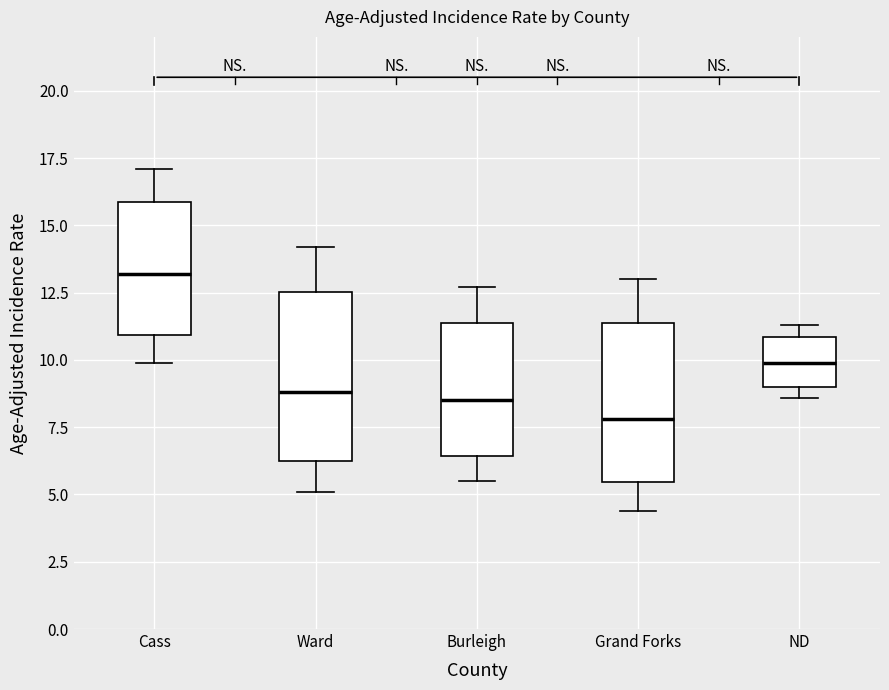

Reading left to right, read every box against the y-axis: the position of its median line, the range the box covers, and the ends of its whiskers. The values are not printed on the chart, so give them approximately, as read against the axis.

Cass: median 13.0, box 11.0 to 16.0, whiskers 10.0 to 17.0
Ward: median 9.0, box 6.5 to 12.5, whiskers 5.0 to 14.0
Burleigh: median 8.5, box 6.5 to 11.5, whiskers 5.5 to 12.5
Grand Forks: median 8.0, box 5.5 to 11.5, whiskers 4.5 to 13.0
ND: median 10.0, box 9.0 to 11.0, whiskers 8.5 to 11.5